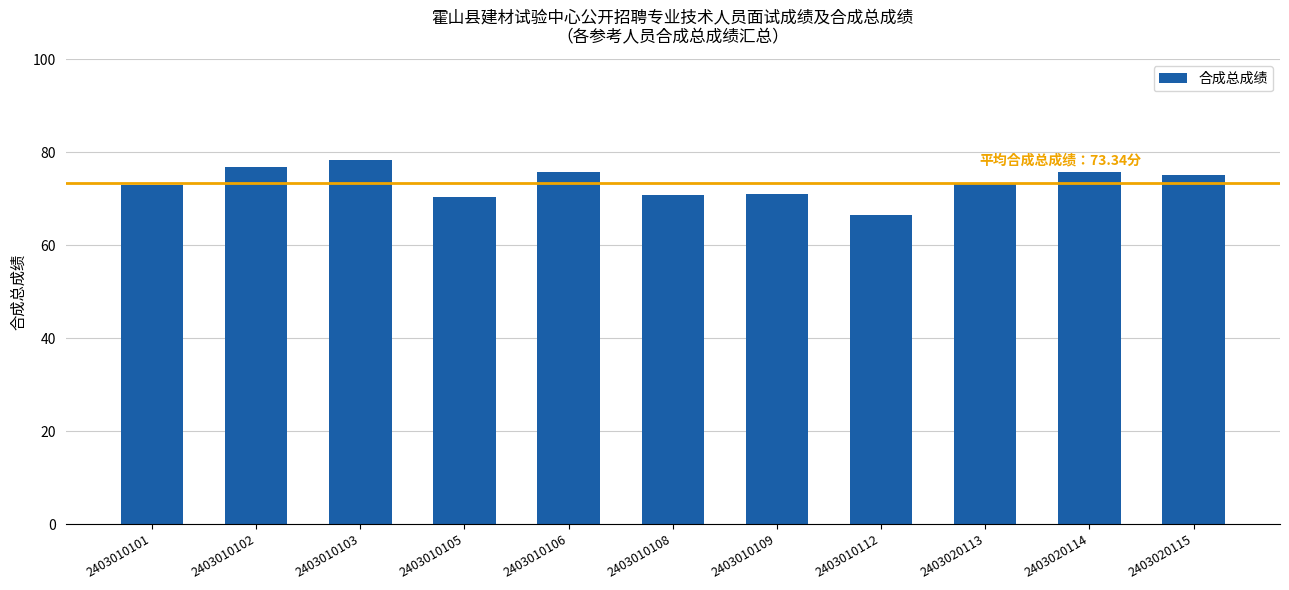

What is the ratio of the value at 2403020114 to the value at 2403010108?

1.1